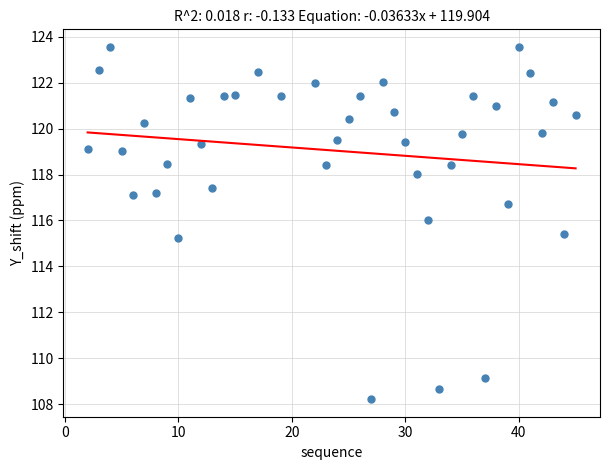

What Y value in the scatter plot is closest to 115?

115.2